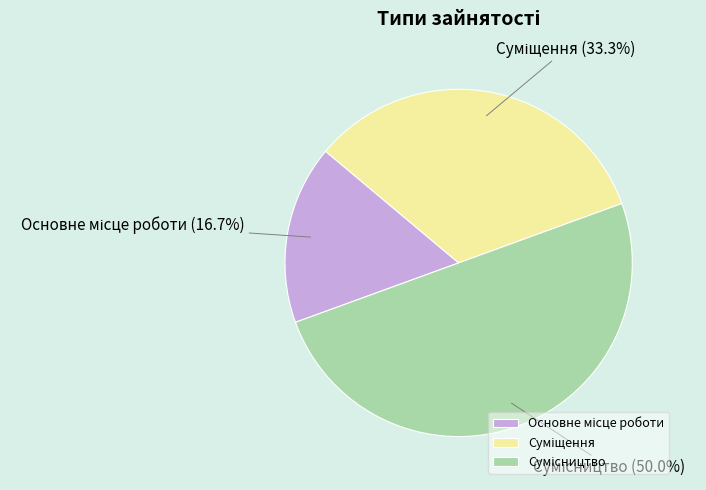

How many slices are in this pie chart?

3